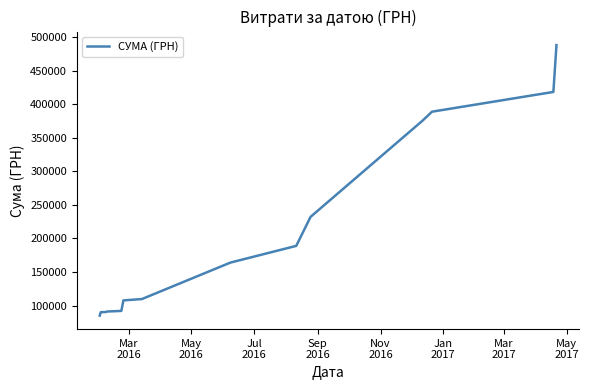

What is the difference between the maximum and minimum values?

403139.5